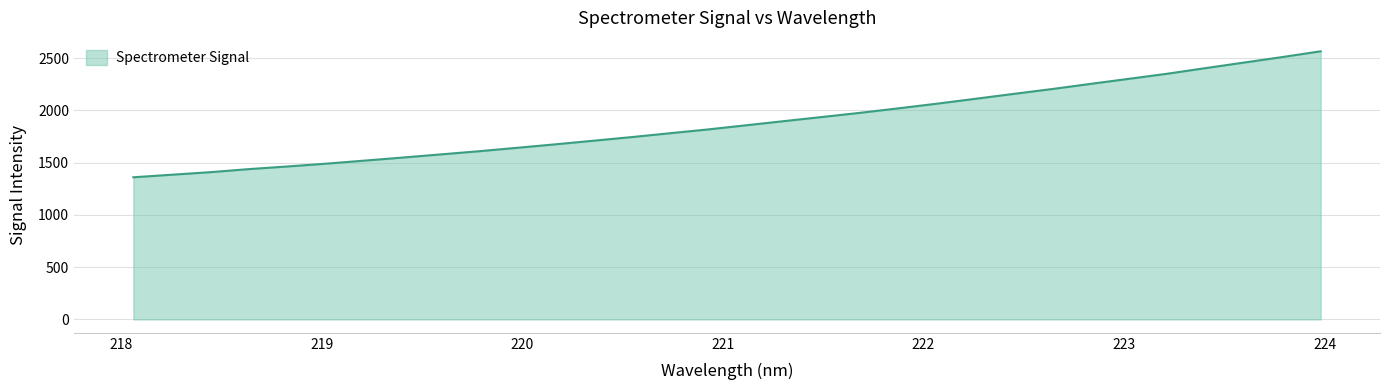

What is the minimum value shown in the chart?

1360.1